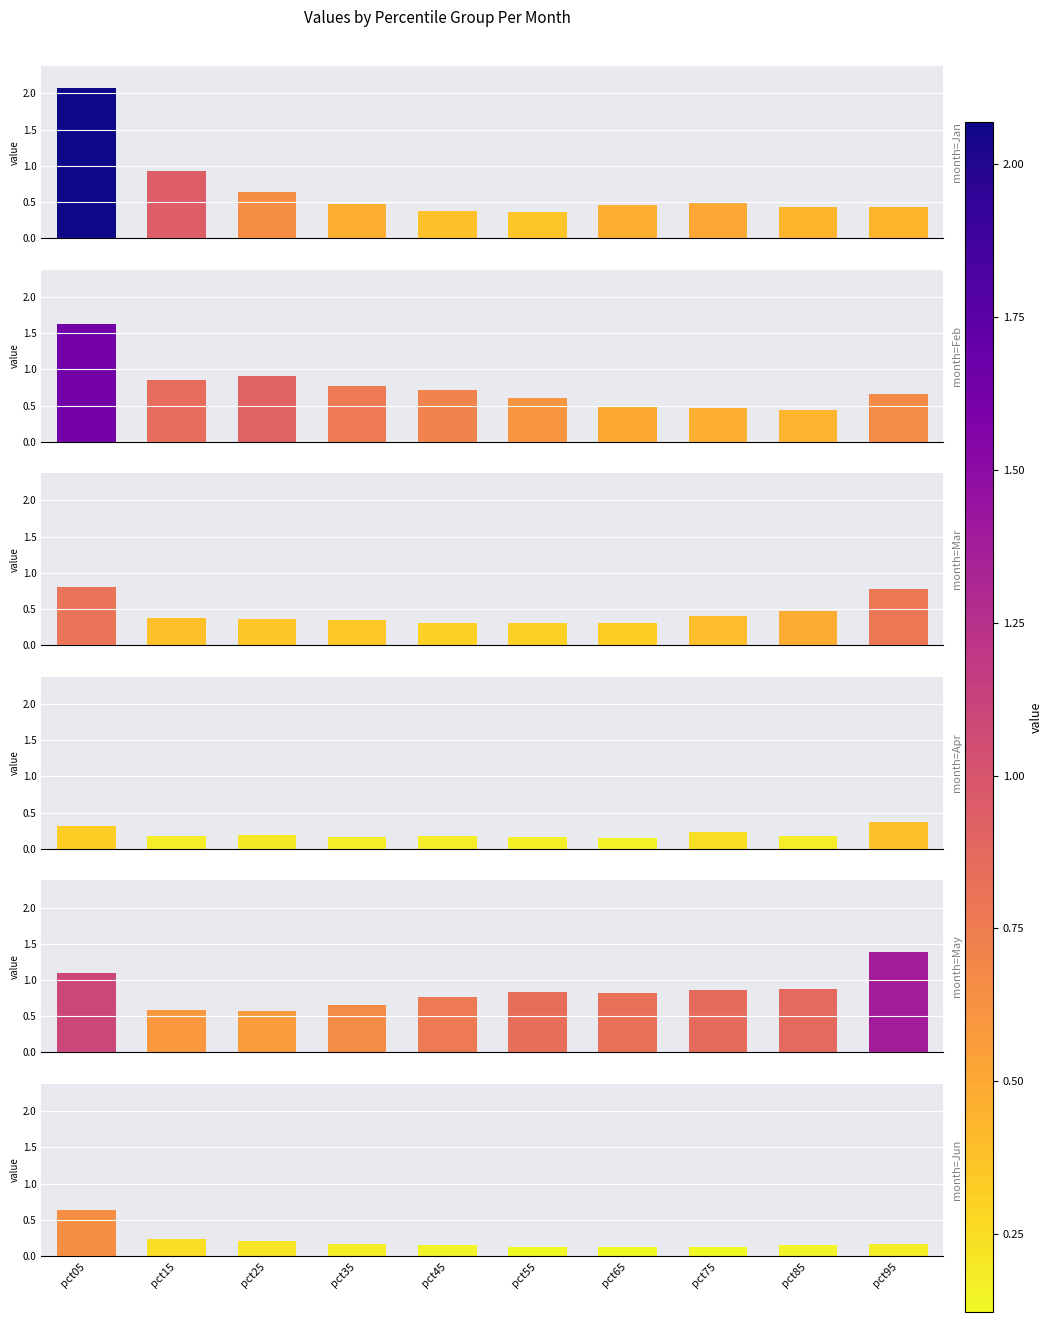

What is the difference between the Jan values at pct15 and pct75?

0.4